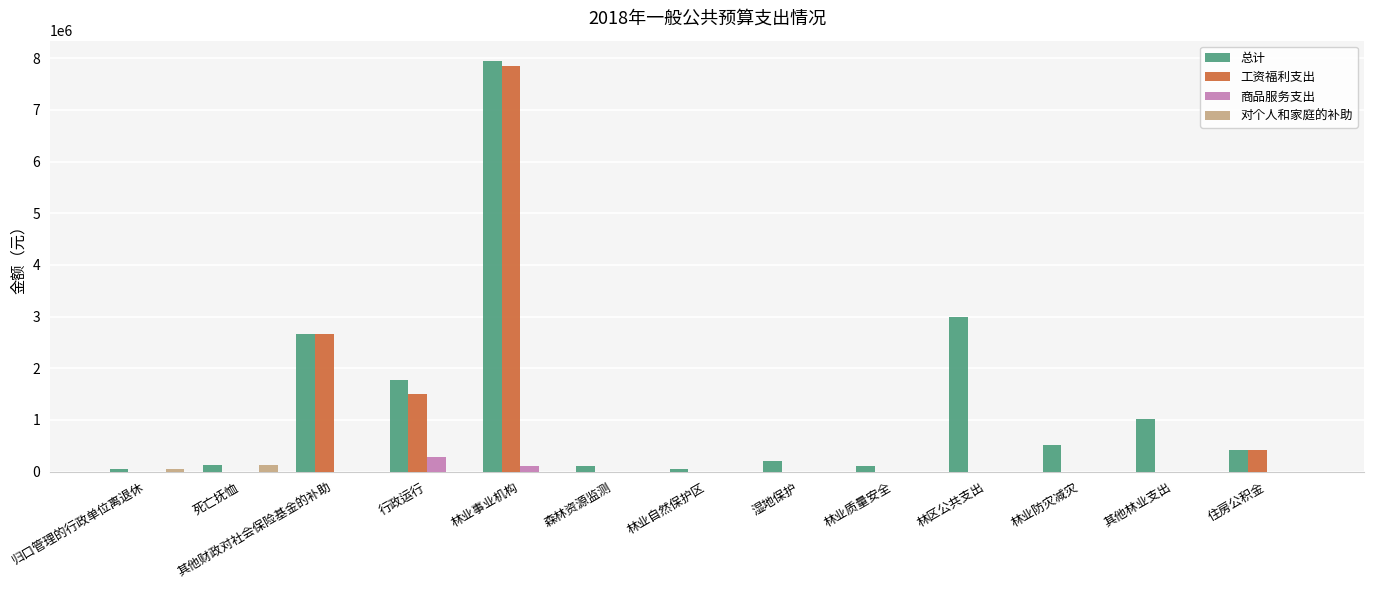

What is the highest value of the 工资福利支出 series?

7846176.0